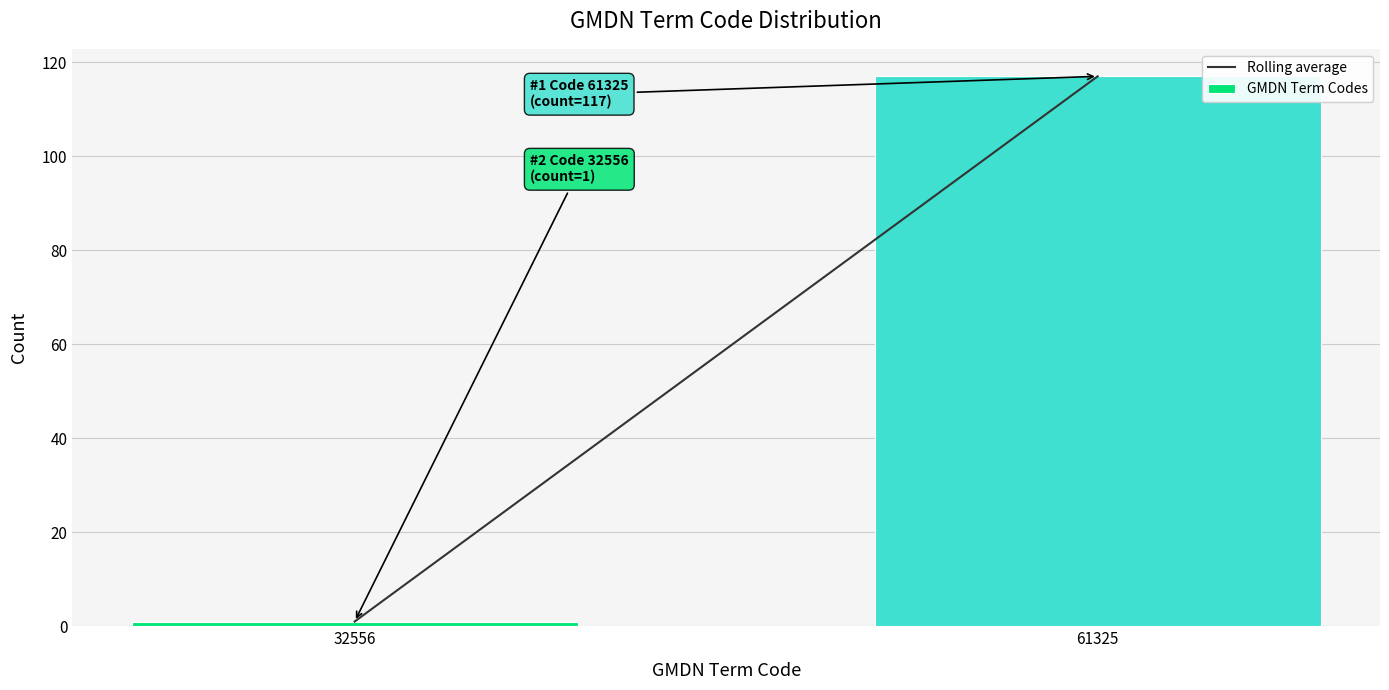

Reading left to right, what are all the values shown in this chart?

1	117